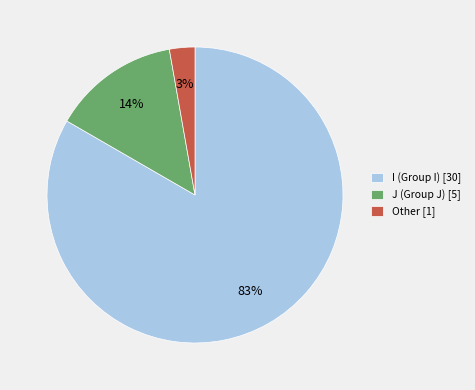

Count the number of slices in the pie.

3